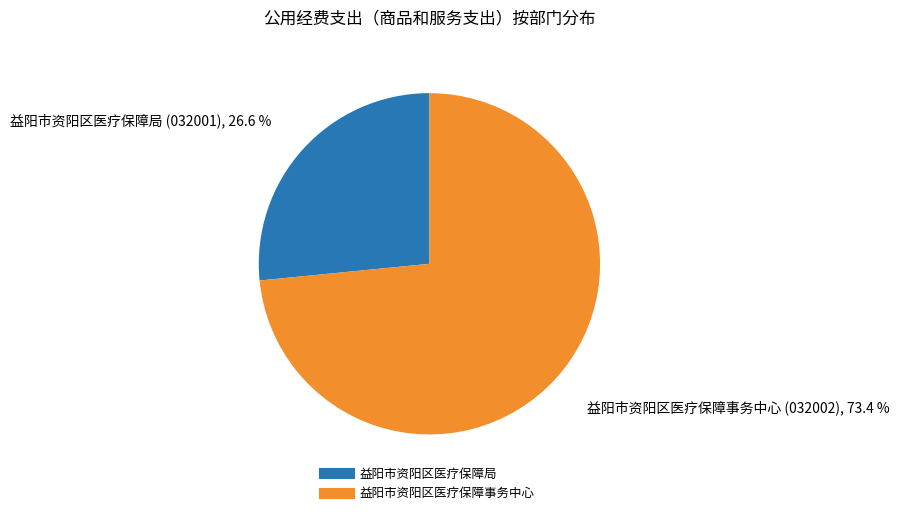

What is the smallest slice in the pie chart?

益阳市资阳区医疗保障局